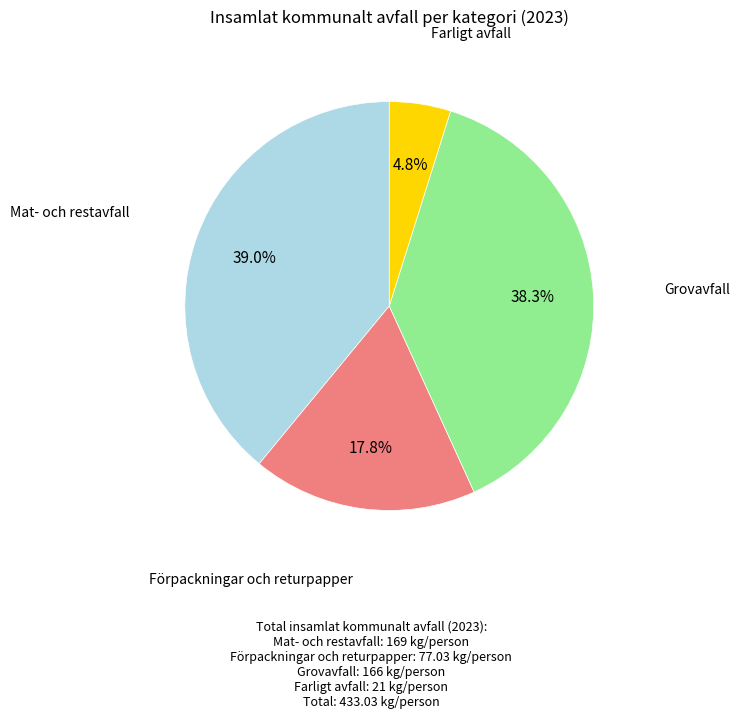

Is there any slice that represents more than half of the pie?

No